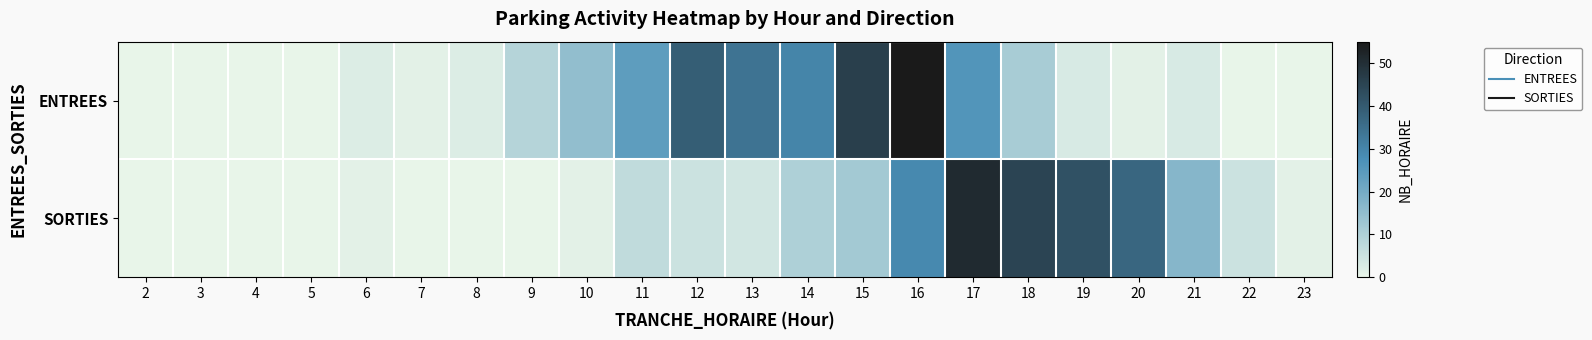

At which category is the sum across all series the highest?

16